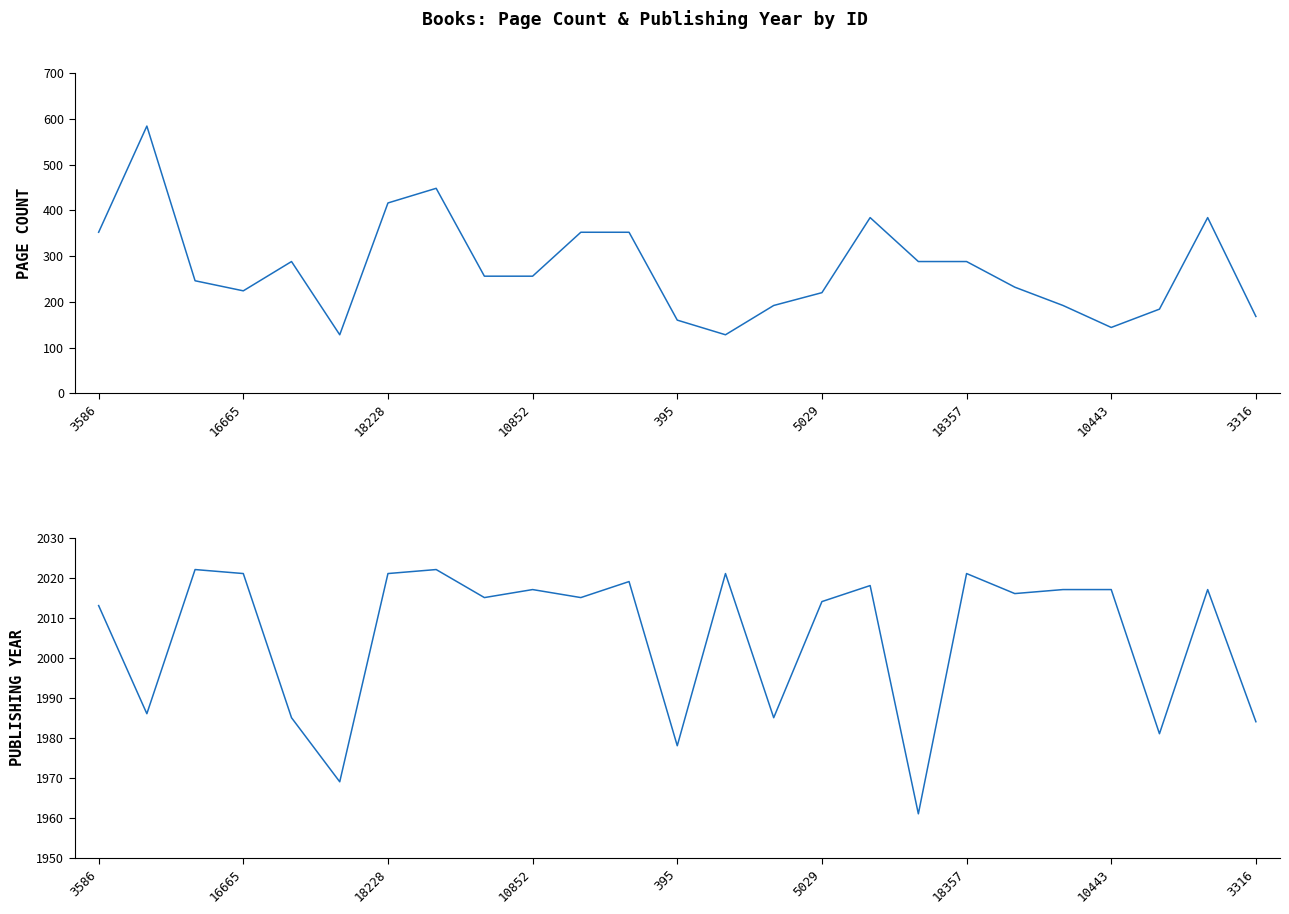

What is the lowest value of the publishingYear series?

1961